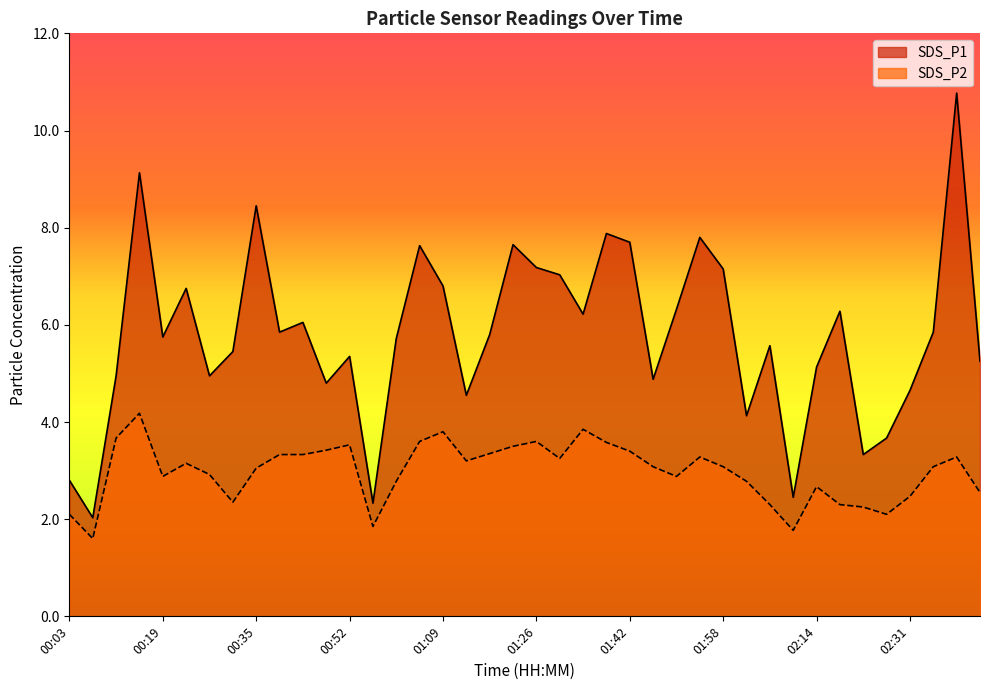

What is the greatest value displayed?

10.8